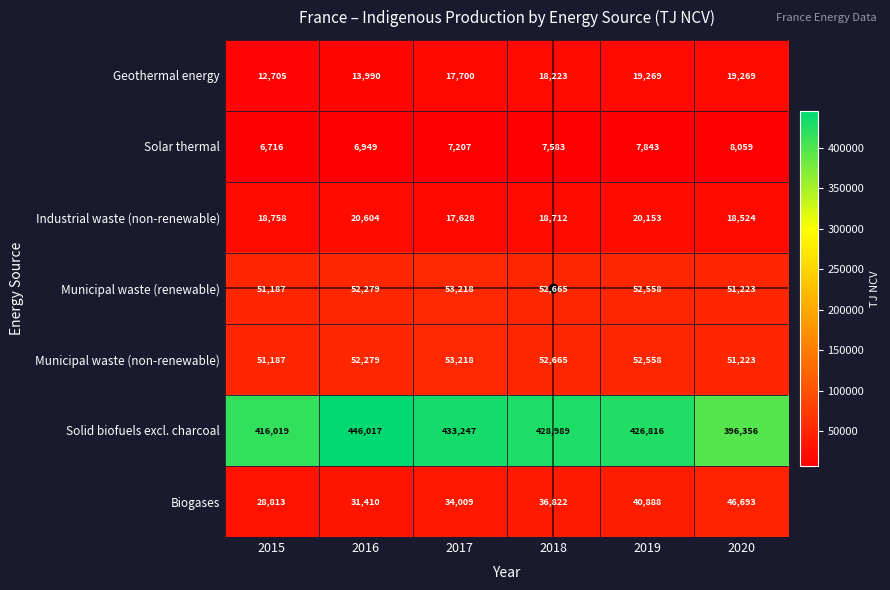

At which label is Industrial waste (non-renewable) closest to 19116?

2015